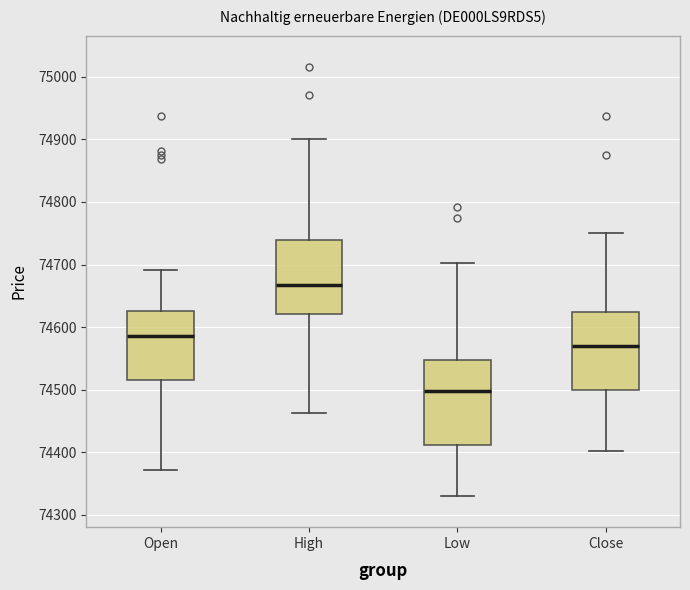

Reading left to right, read every box against the y-axis: the position of its median line, the range the box covers, and the ends of its whiskers. The values are not printed on the chart, so give them approximately, as read against the axis.

Open: median 74590, box 74520 to 74630, whiskers 74370 to 74690
High: median 74670, box 74620 to 74740, whiskers 74460 to 74900
Low: median 74500, box 74410 to 74550, whiskers 74330 to 74700
Close: median 74570, box 74500 to 74620, whiskers 74400 to 74750